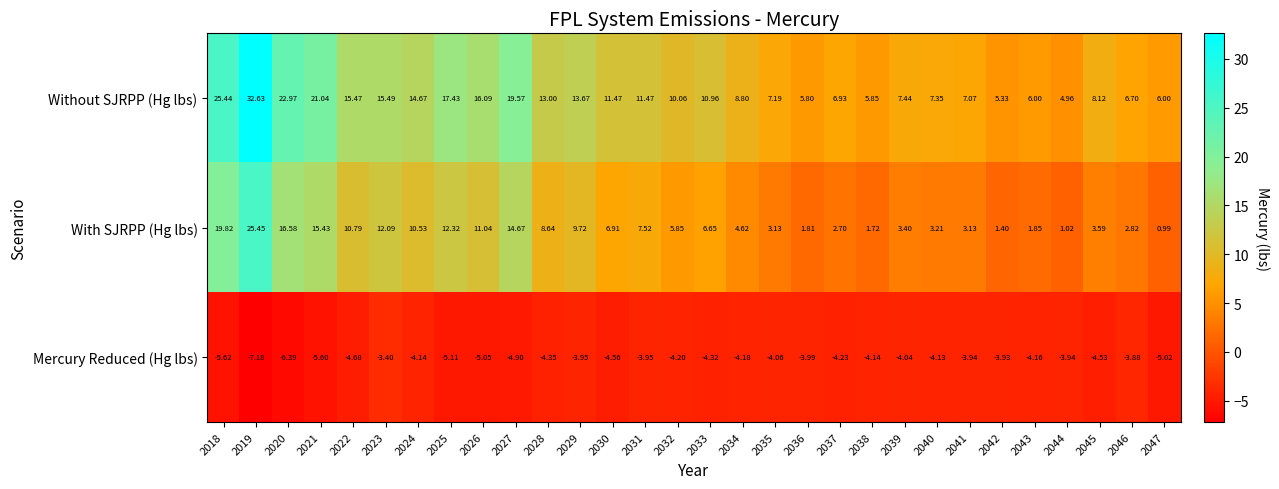

Which series has the widest spread of values?

Without SJRPP (Hg lbs)